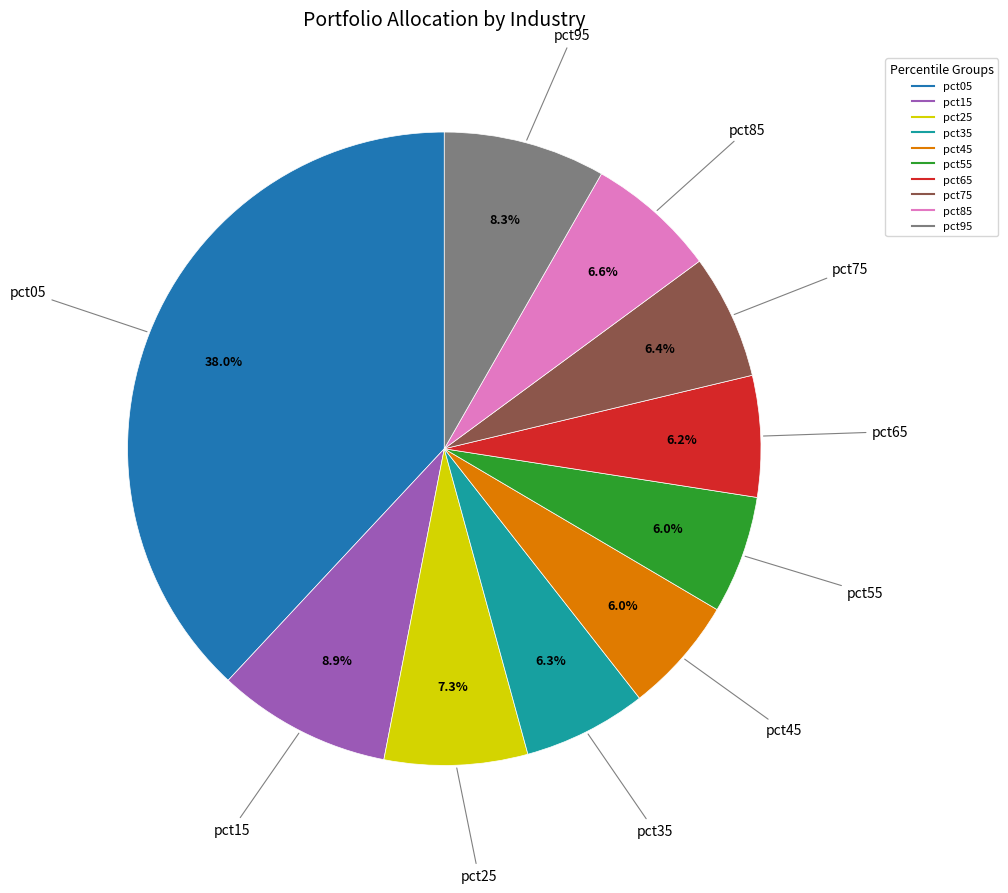

Does pct65 represent more than half of the total?

No